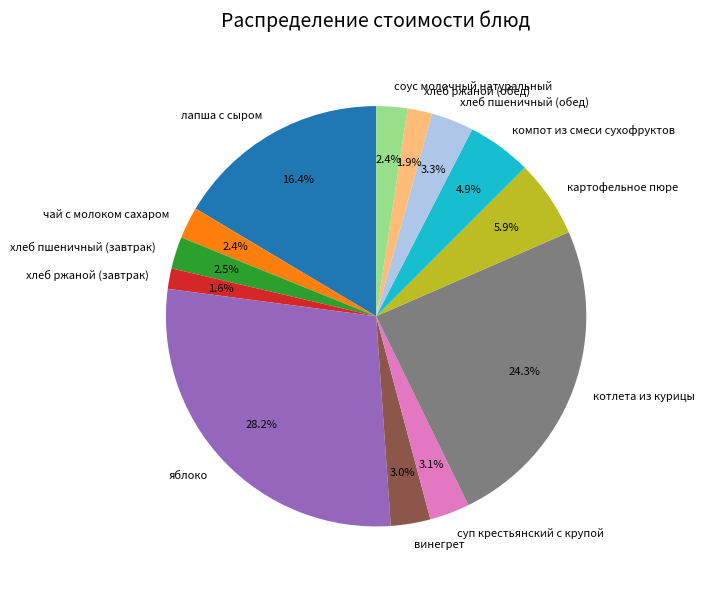

How much of the chart is everything except суп крестьянский с крупой?

96.9%